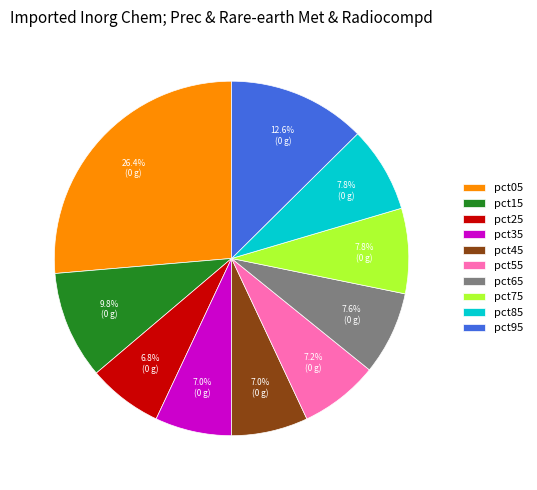

To the nearest percent, what is the difference between the largest and smallest slice percentages?

20%